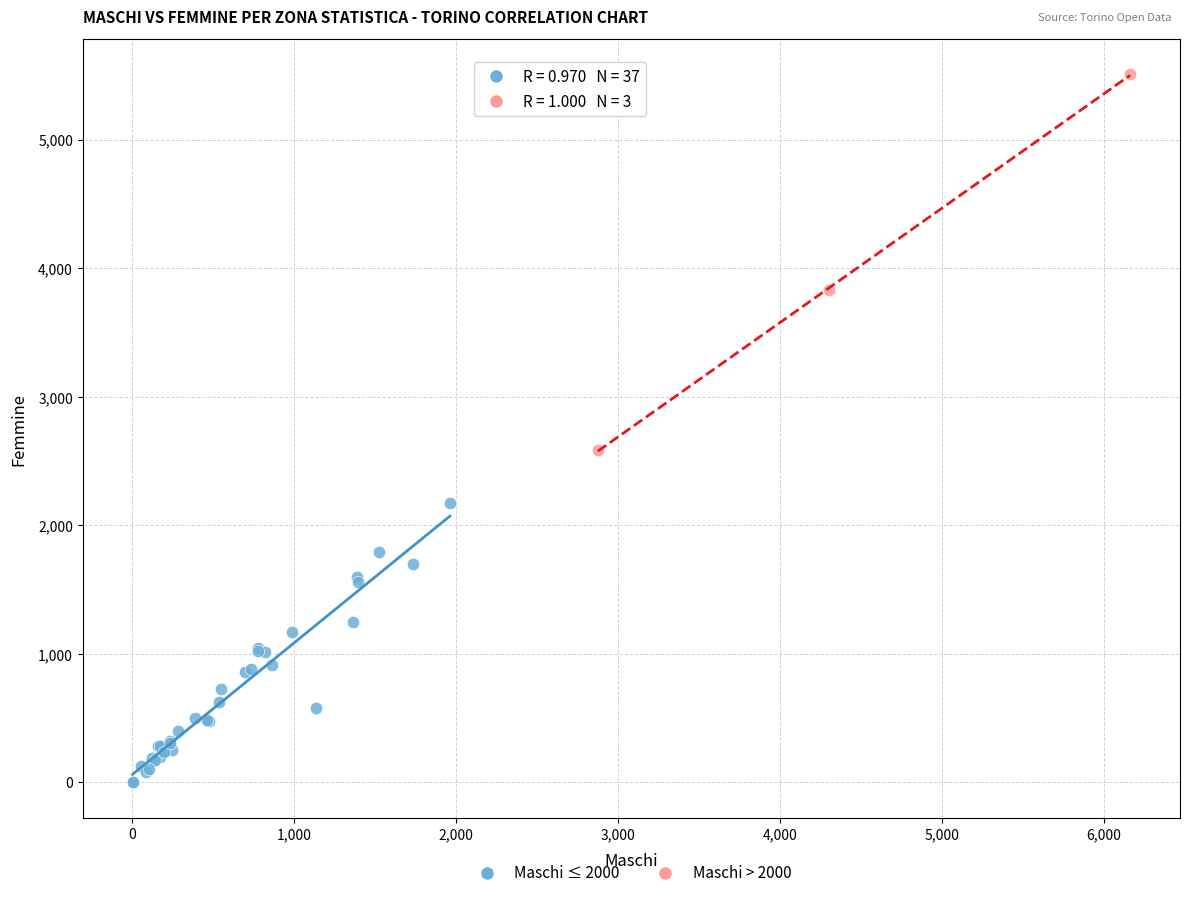

Which series reaches the maximum Y coordinate?

Maschi > 2000